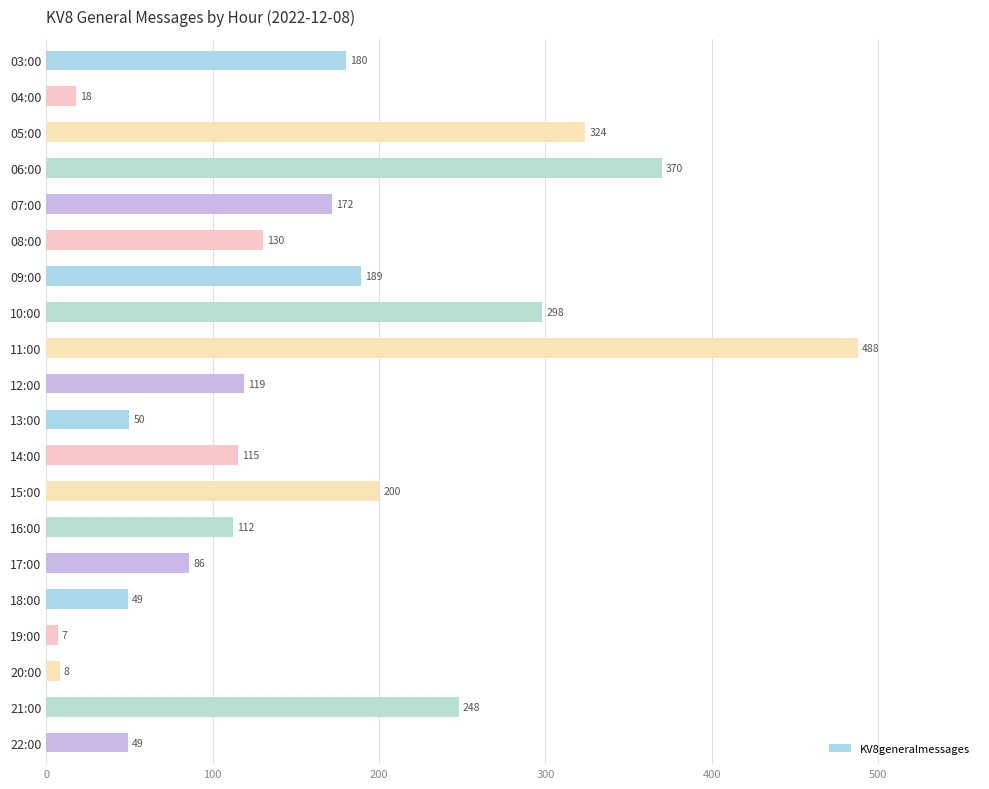

Which has a higher value, 05:00 or 04:00?

05:00